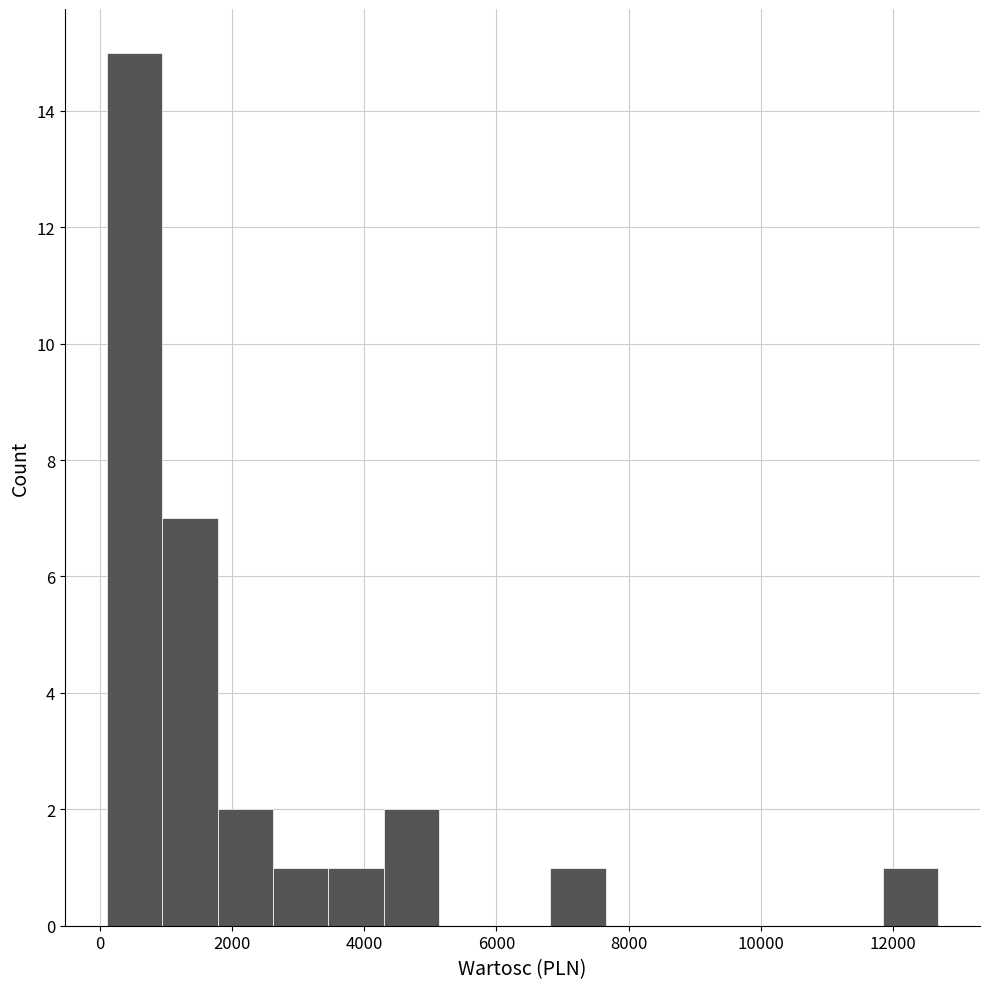

Reading left to right, transcribe this chart: for each bar, give the range it covers on the x-axis and its height. Neither the bar edges nor the heights are printed on the chart, so give them approximately, as read against the axes.

200 to 1000: 15
1000 to 1800: 7
1800 to 2600: 2
2600 to 3400: 1
3400 to 4200: 1
4200 to 5200: 2
5200 to 6000: 0
6000 to 6800: 0
6800 to 7600: 1
7600 to 8400: 0
8400 to 9400: 0
9400 to 10200: 0
10200 to 11000: 0
11000 to 11800: 0
11800 to 12600: 1